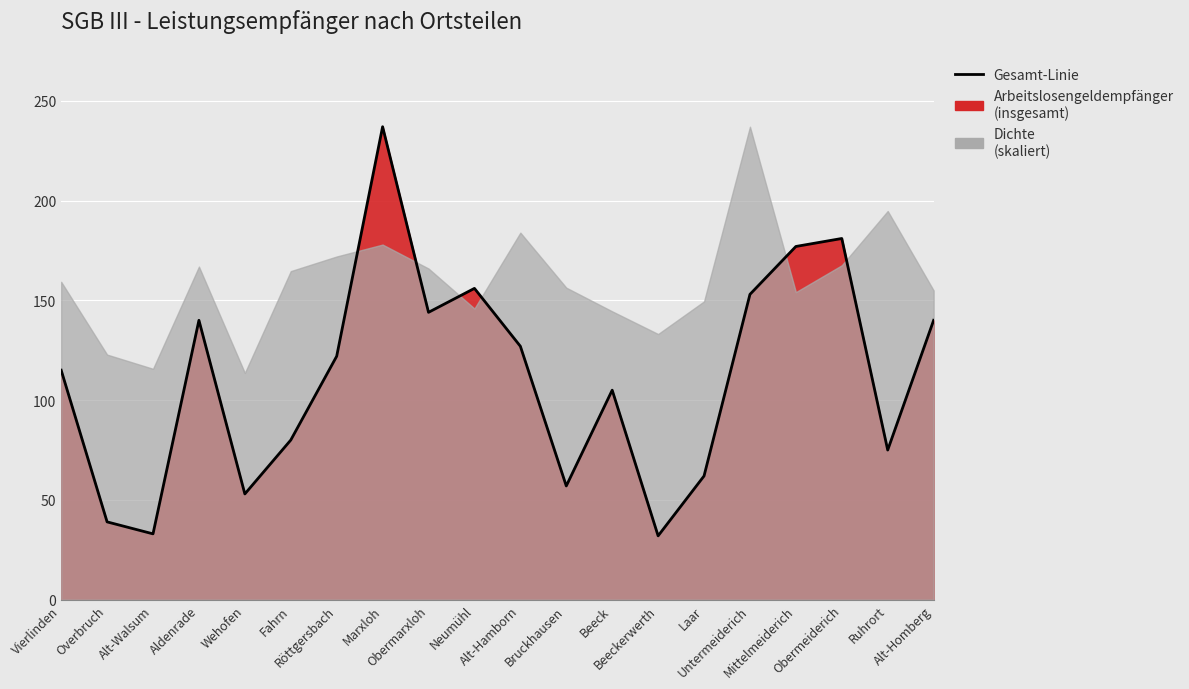

What is the maximum value shown in the chart?

237